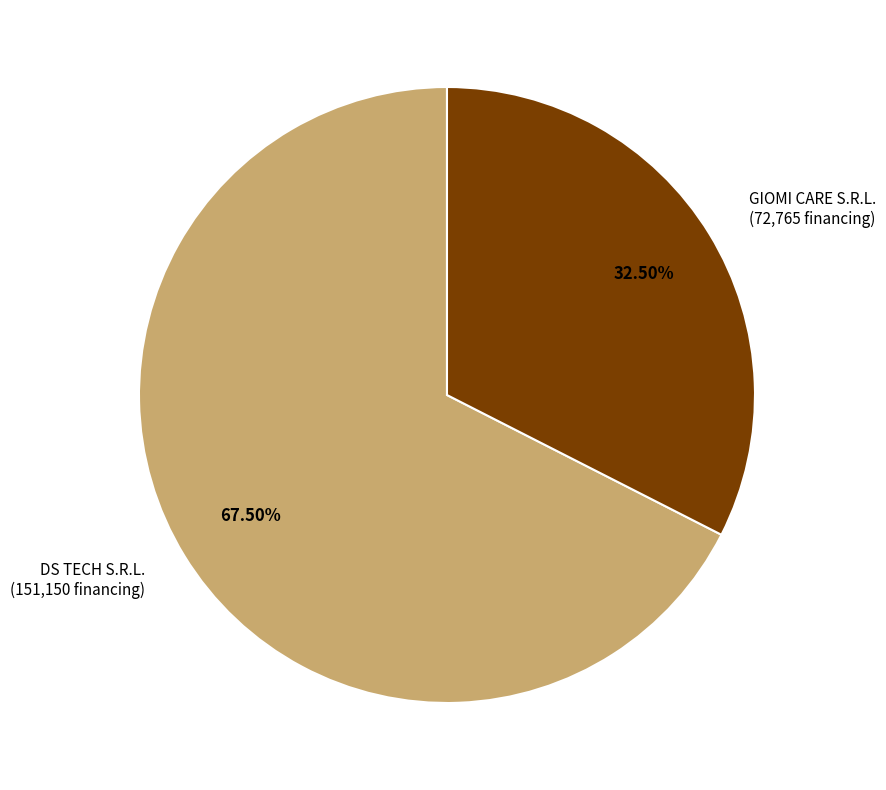

How many segments does this pie chart have?

2